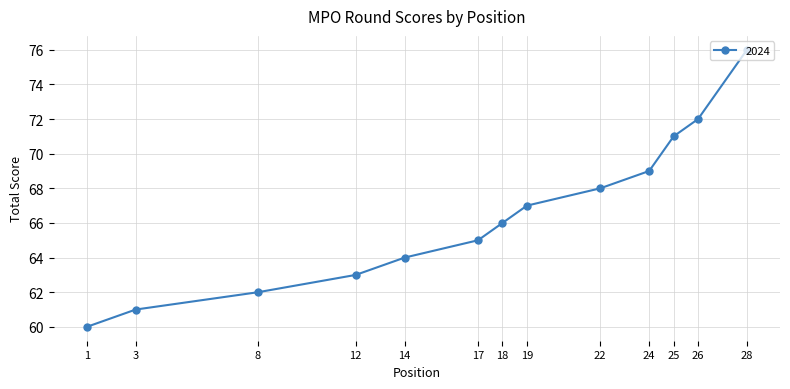

What is the approximate value at 28, to the nearest 10?

80